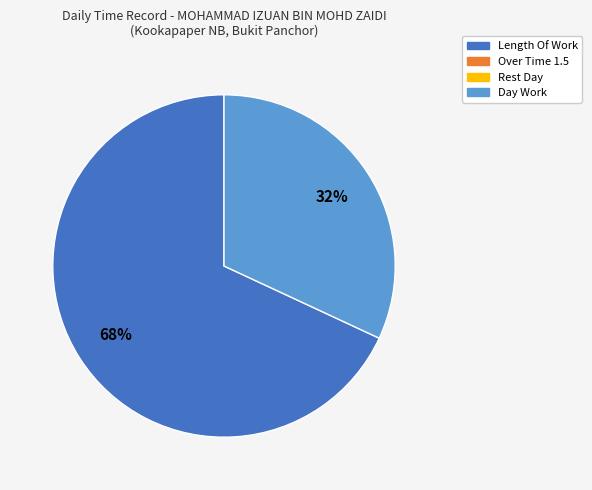

Is there a majority slice in this chart?

Yes